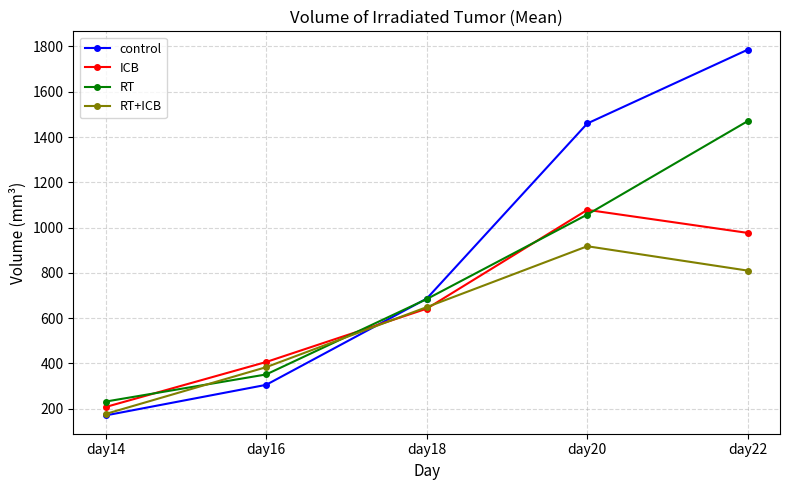

What is the lowest value of the ICB series?

207.3